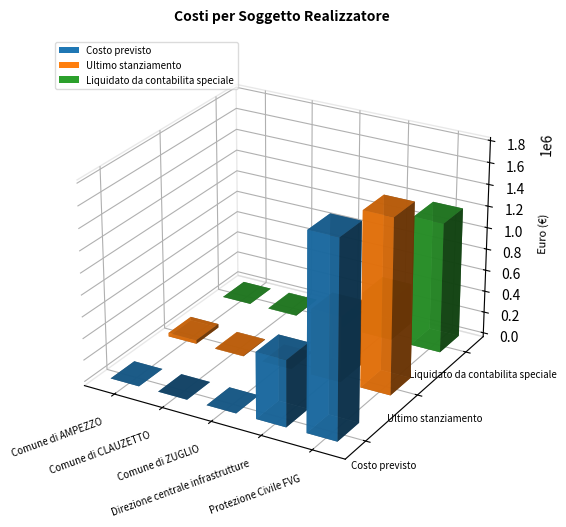

What position from the left is Comune di CLAUZETTO?

2